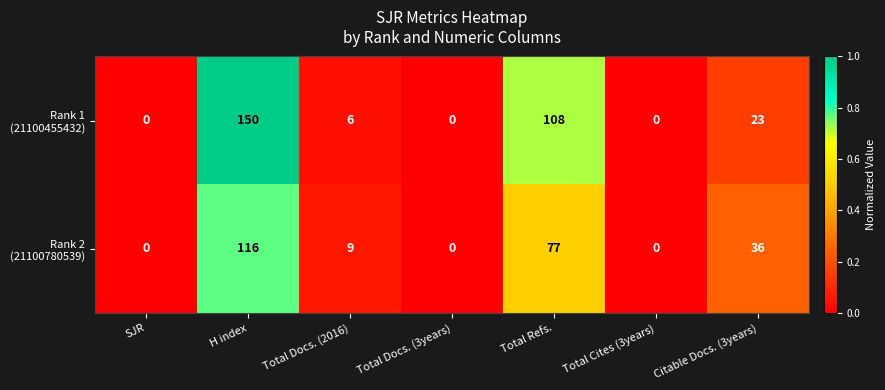

What is the difference between the highest and lowest values at H index?

34